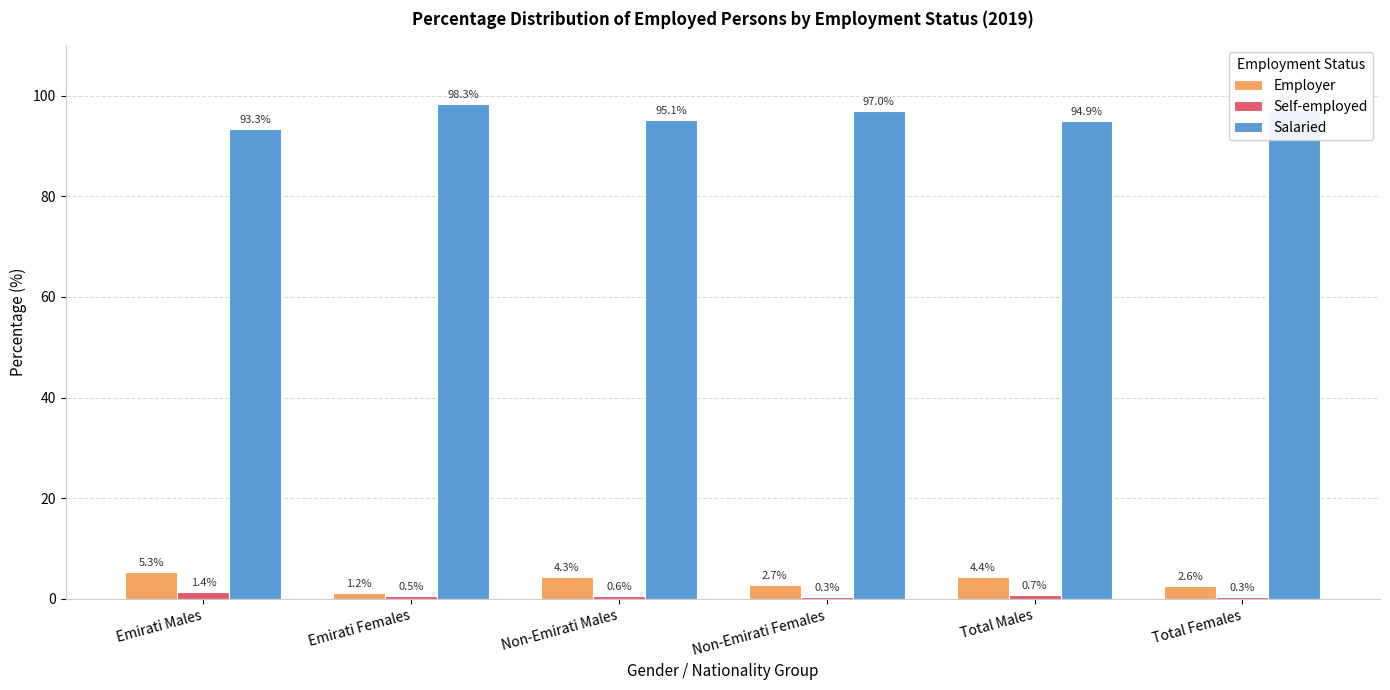

Read the Employer value at Emirati Females.

1.2